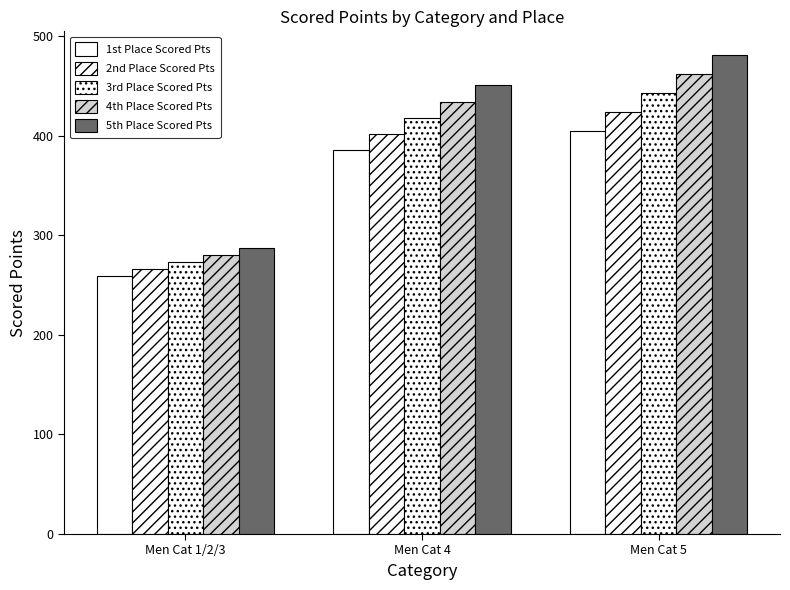

How many values in the 2nd Place Scored Pts series exceed 401?

2